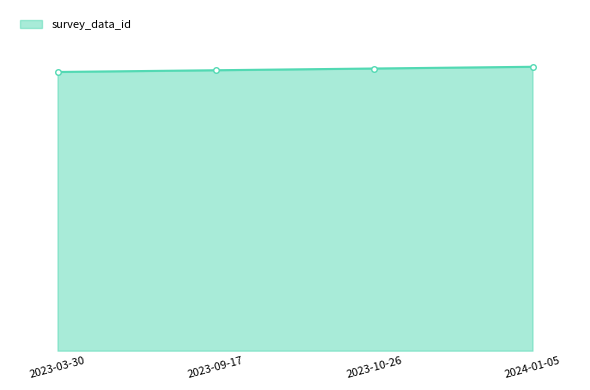

What is the difference between the maximum and minimum values?

3